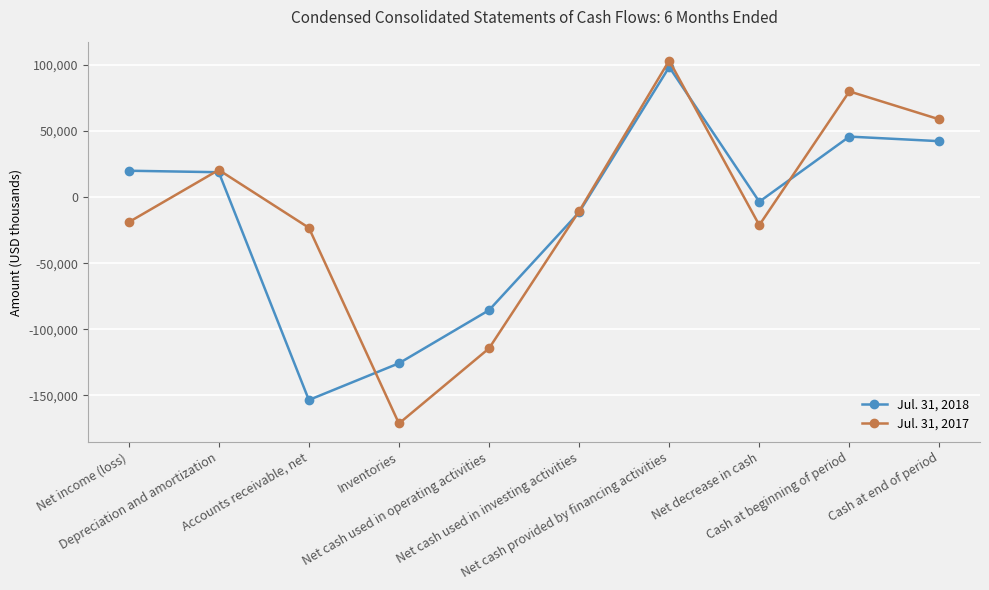

What is the label of the 3rd point from the left?

Accounts receivable, net